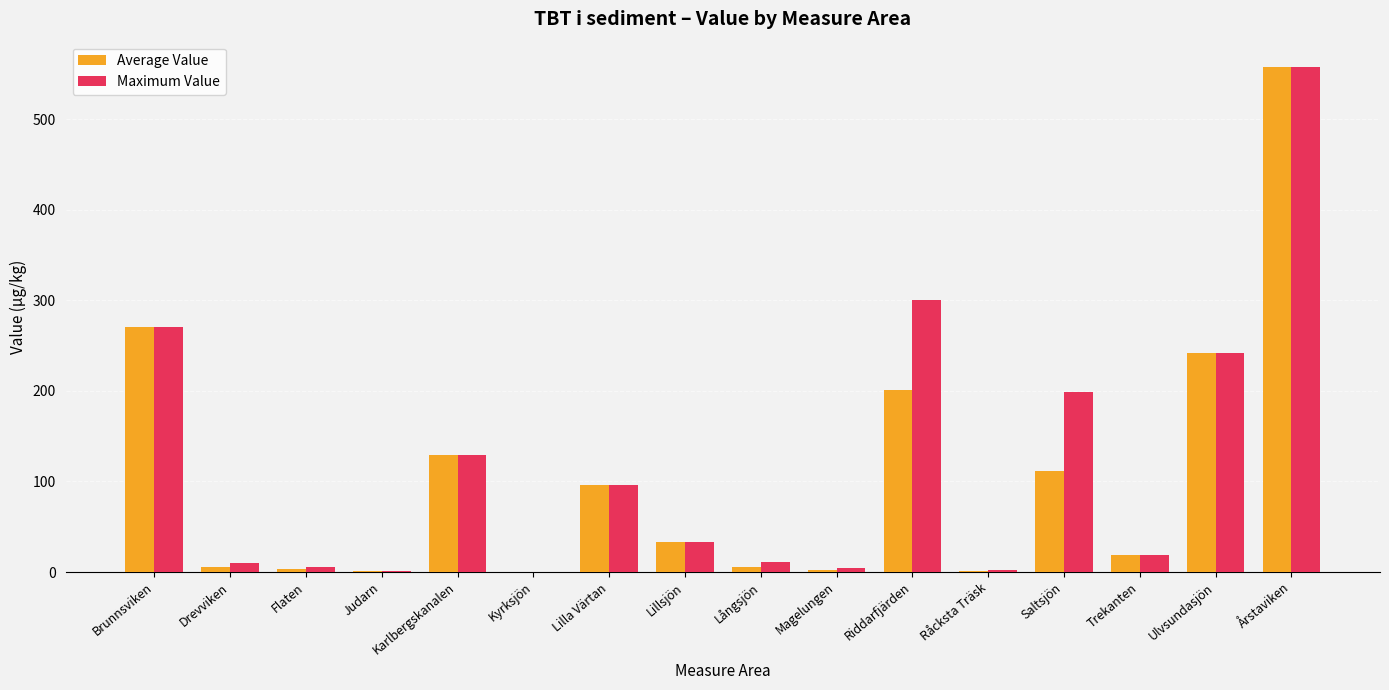

What is the difference between the Maximum Value values at Karlbergskanalen and Drevviken?

119.2